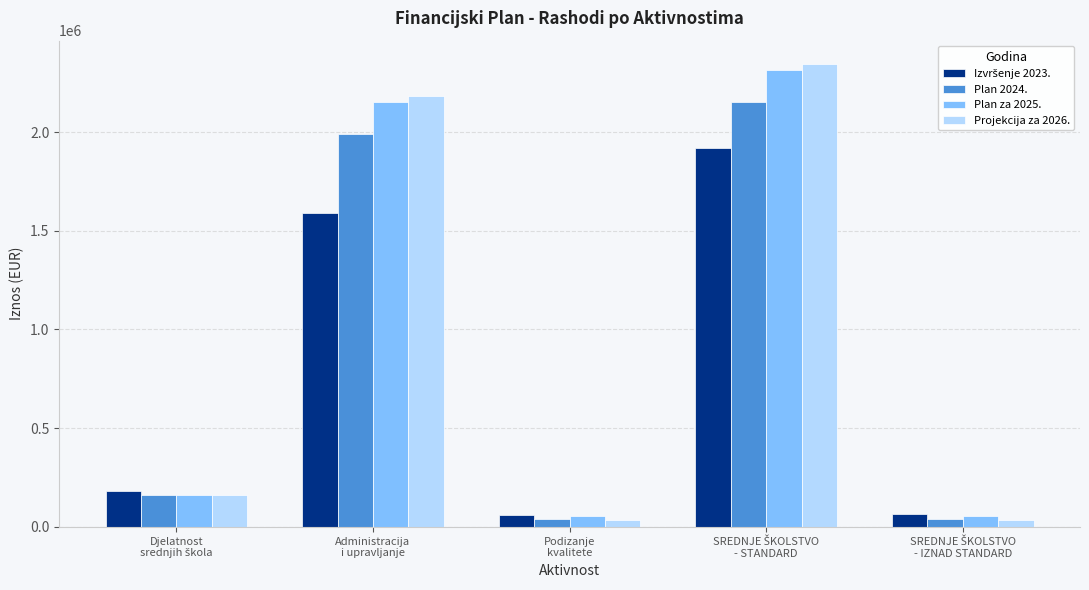

What is the average value of the Projekcija za 2026. series?

952450.6